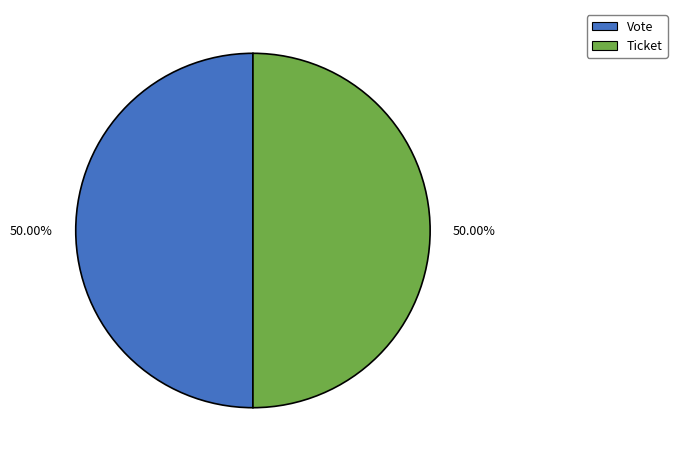

Is the sum of Ticket and Vote greater than half?

Yes